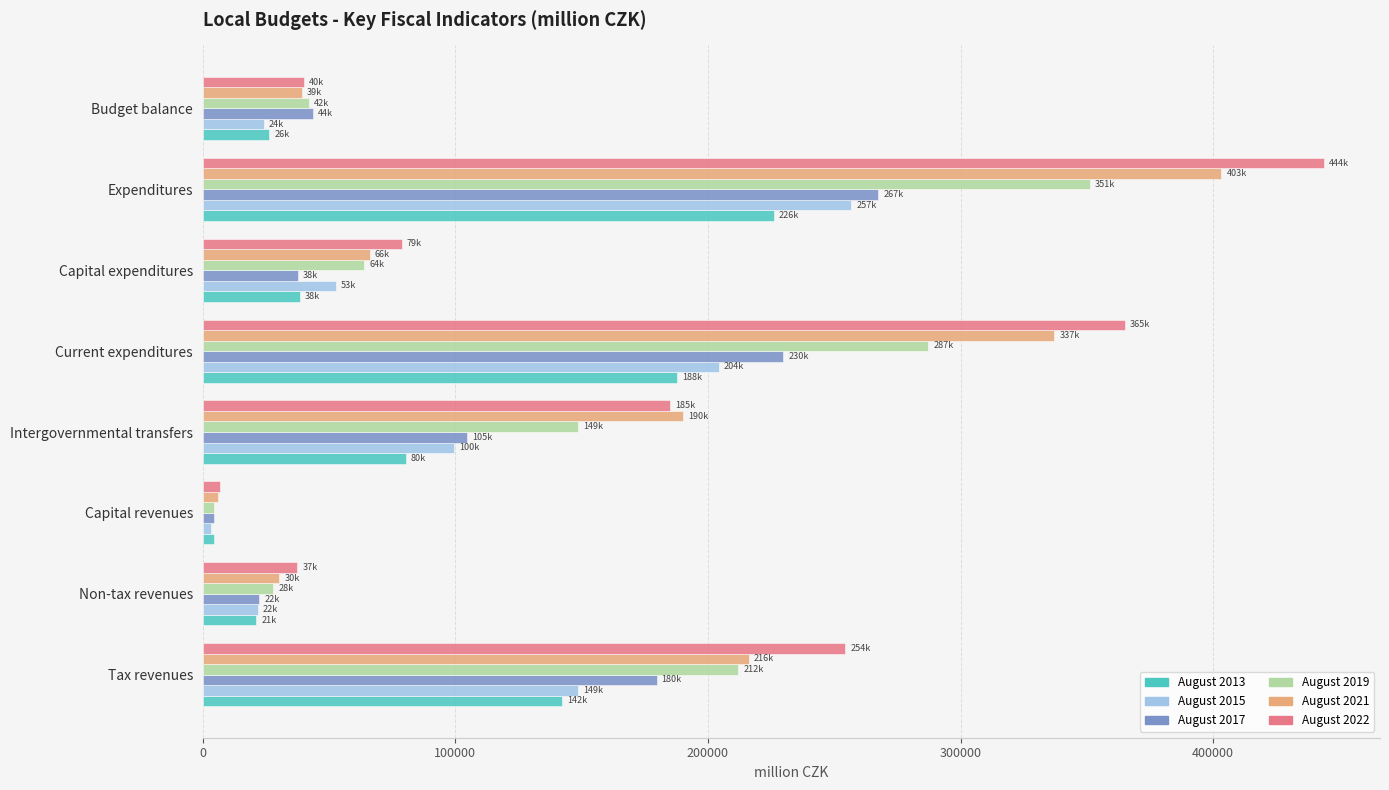

Where is August 2017 nearest to the value 135931?

Intergovernmental transfers